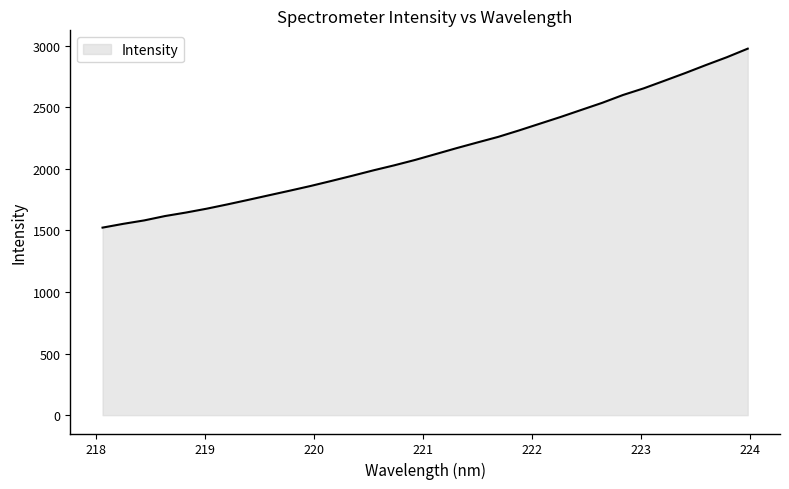

What is the greatest value displayed?

2976.0